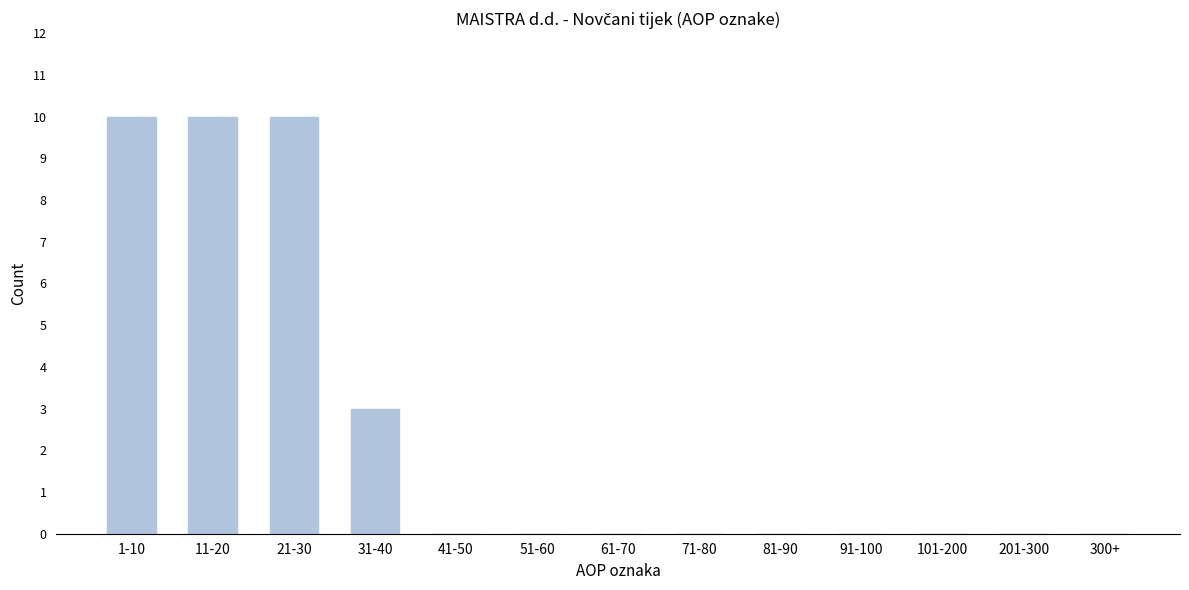

Reading left to right, extract all data points from this chart.

1-10=10	11-20=10	21-30=10	31-40=3	41-50=0	51-60=0	61-70=0	71-80=0	81-90=0	91-100=0	101-200=0	201-300=0	300+=0